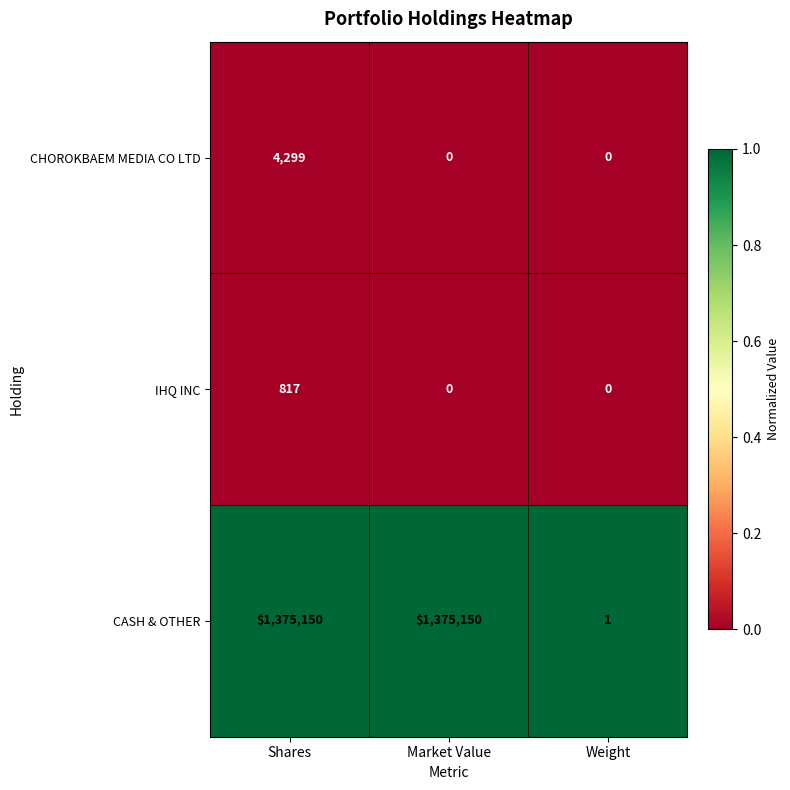

At which label is CASH & OTHER closest to 687575?

Weight